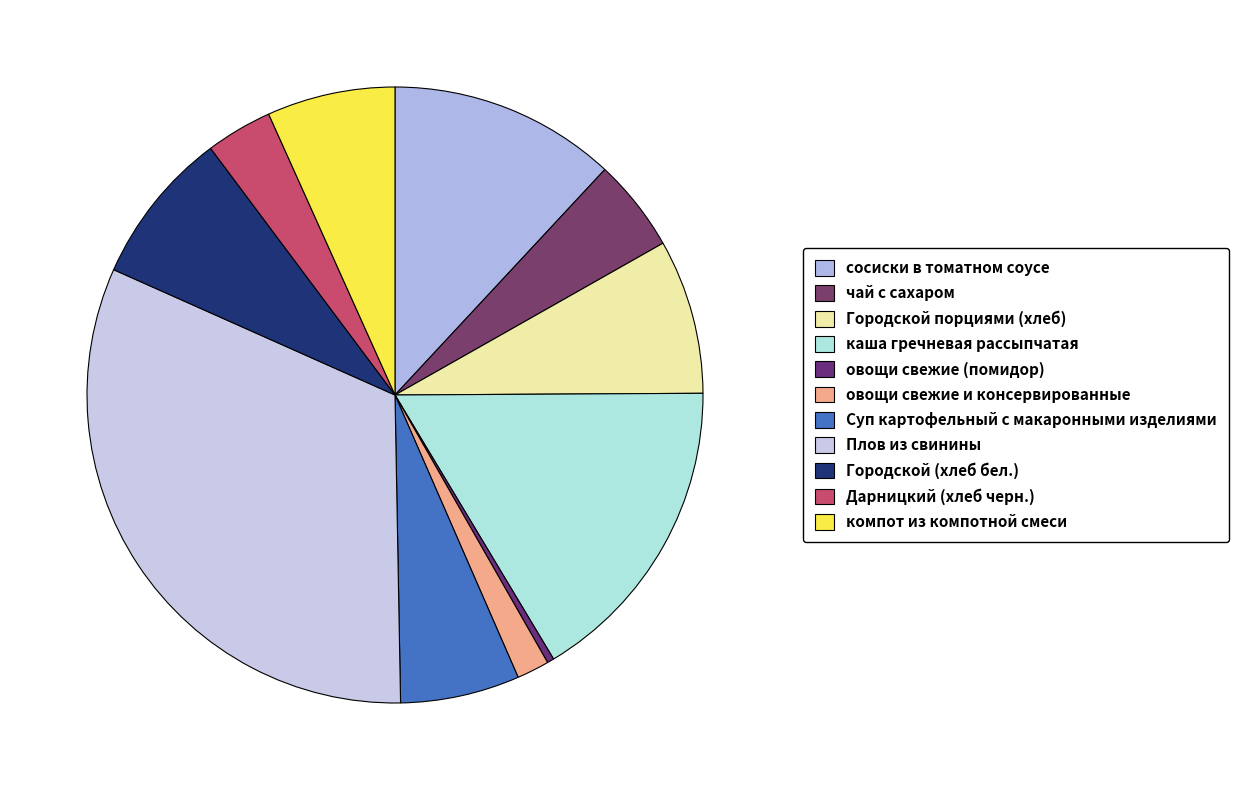

Combined, do овощи свежие (помидор) and овощи свежие и консервированные account for over 50%?

No